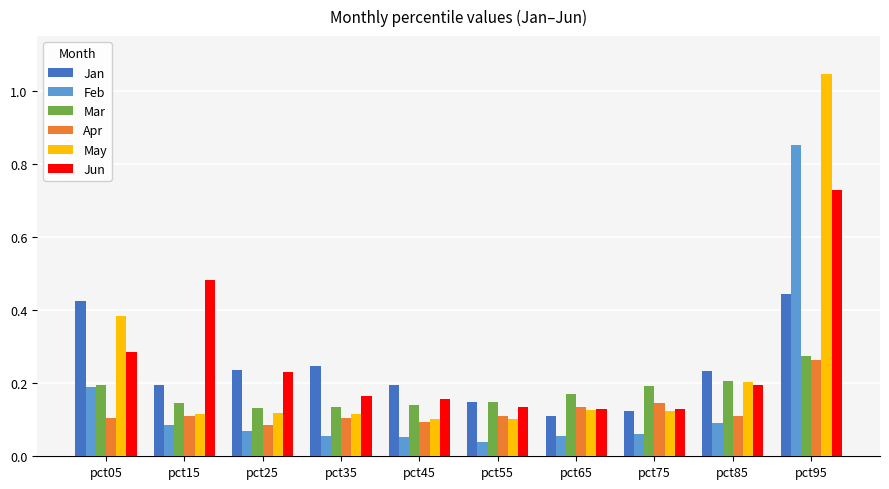

What is the spread (max minus min) of values at pct95?

0.8